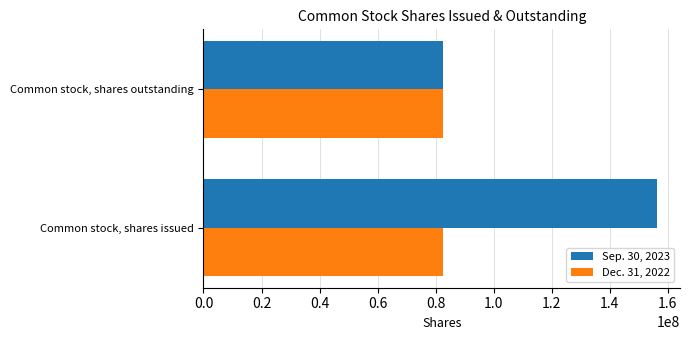

Count the Sep. 30, 2023 values in the range 82653781 to 156378778.

2